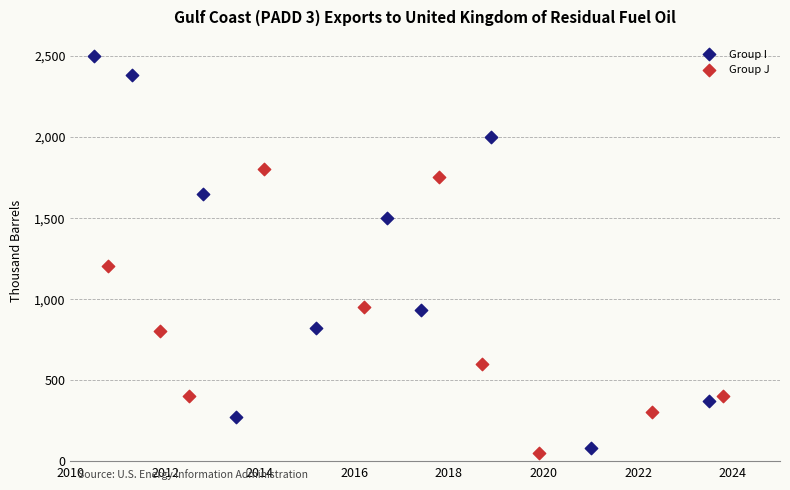

Which series reaches the maximum Y coordinate?

Group I